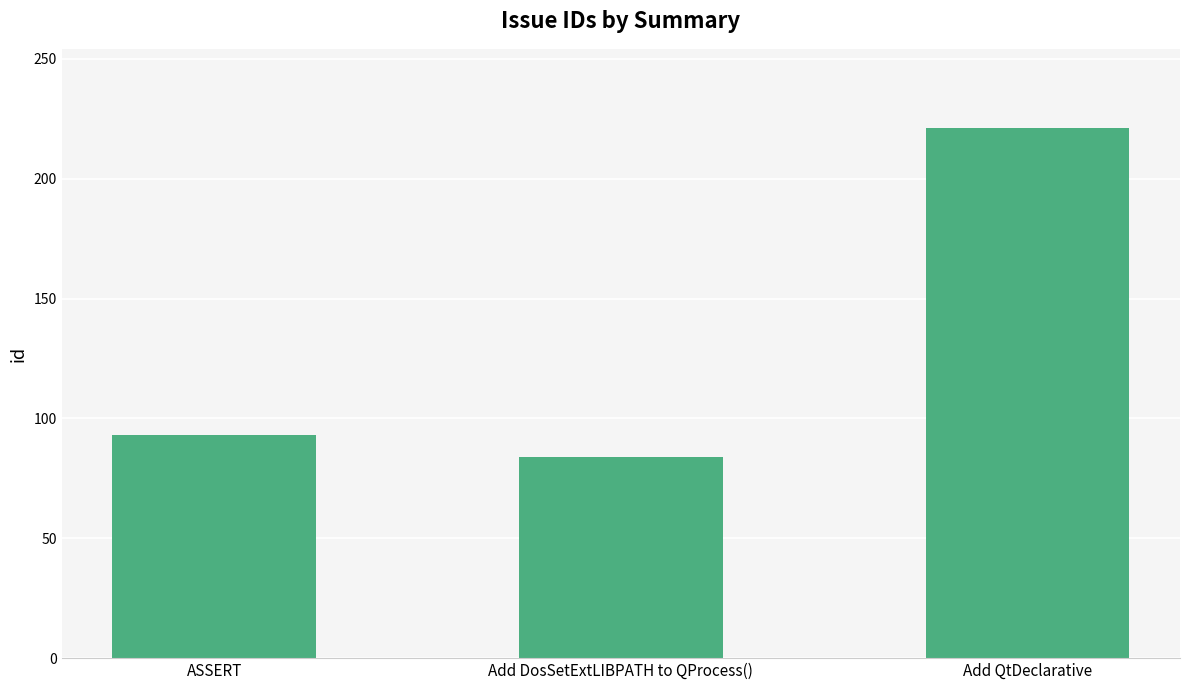

Which has a higher value, Add DosSetExtLIBPATH to QProcess() or ASSERT?

ASSERT